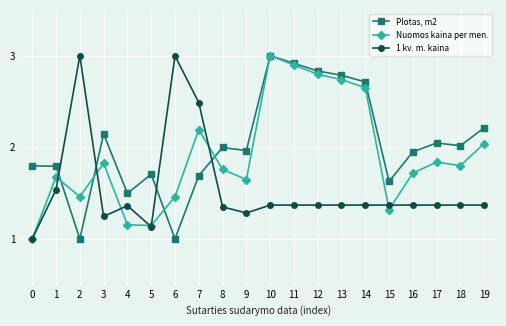

How many data points does each series have?

20